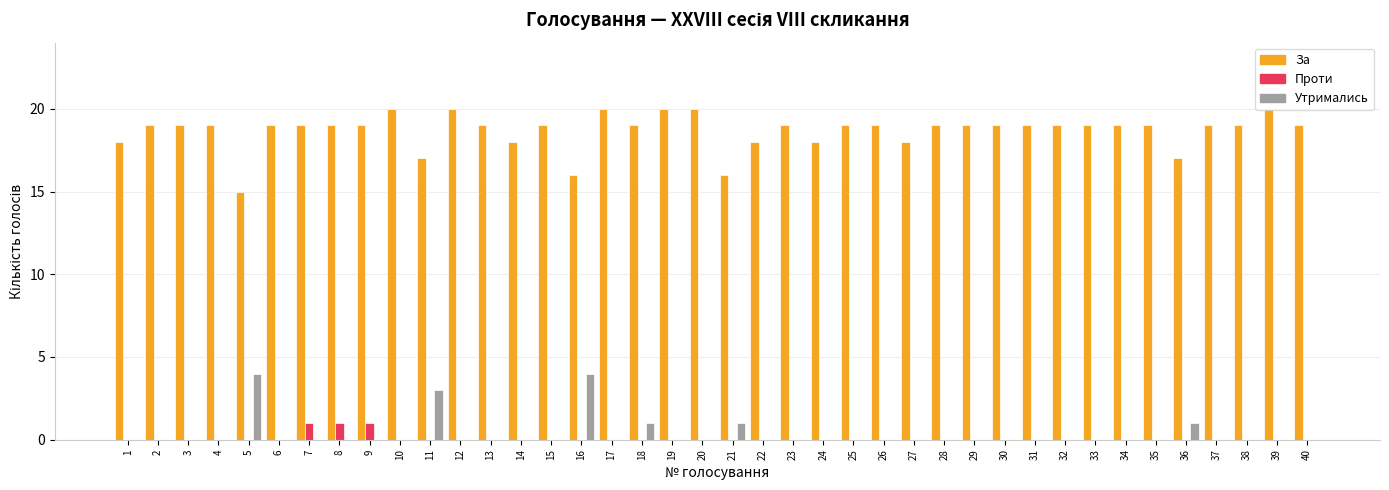

What is the greatest value displayed?

20